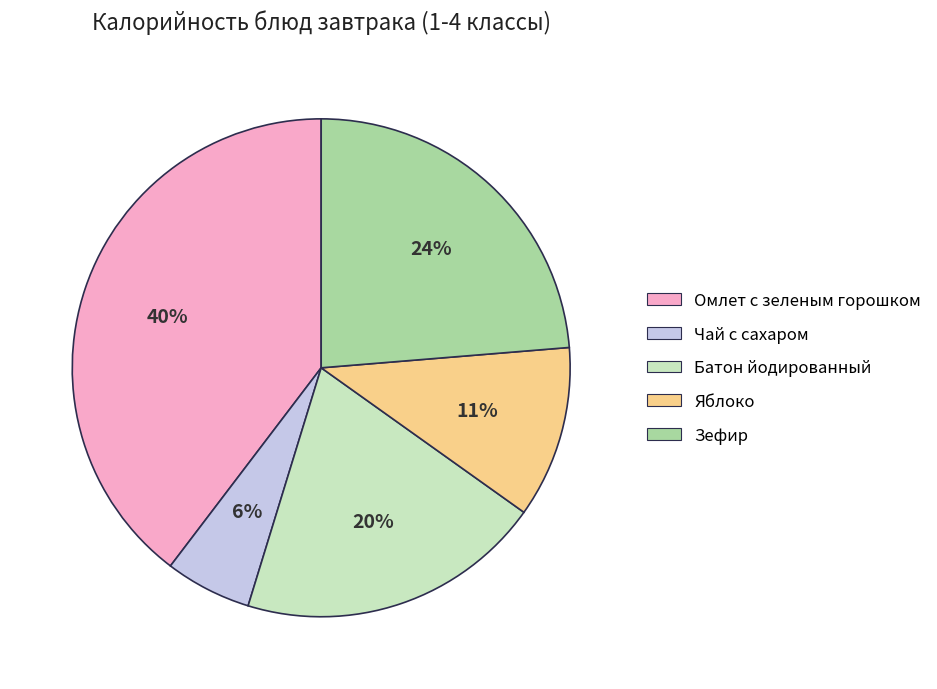

Count the number of slices in the pie.

5